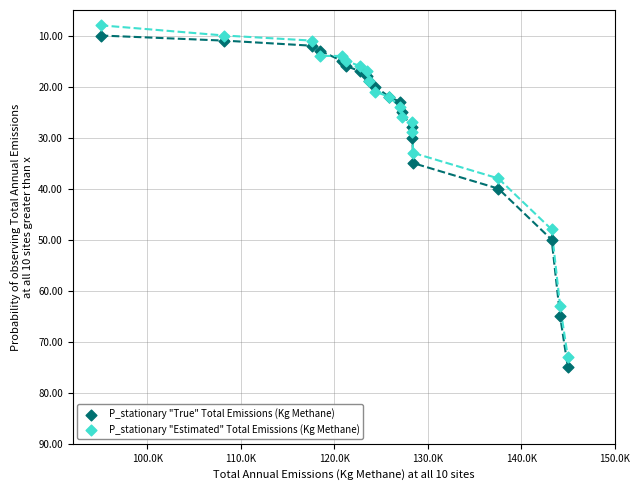

Across all series, what Y value is closest to 41?

40